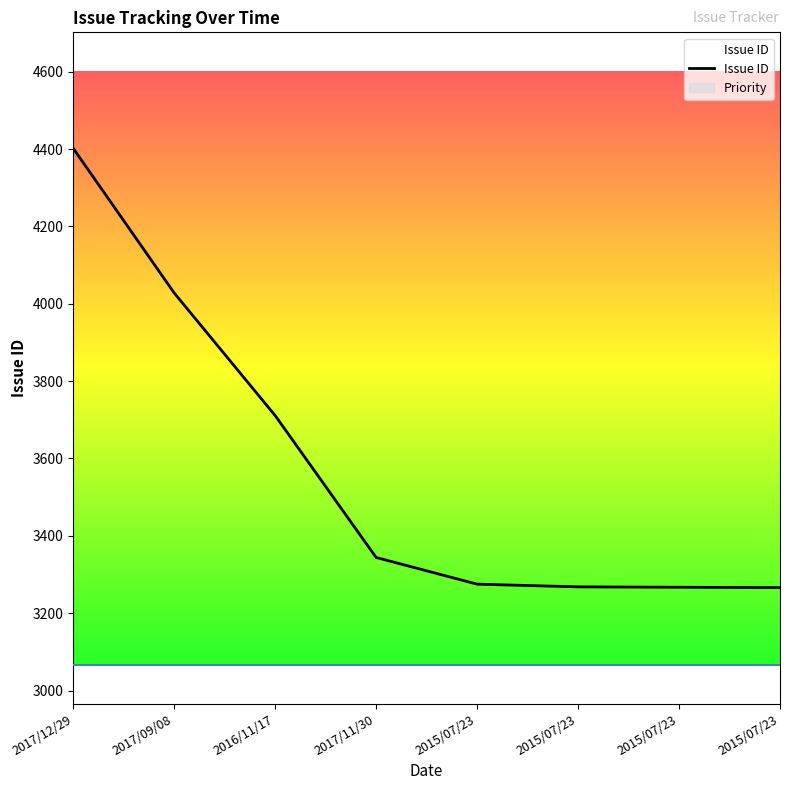

What is the difference between the maximum and minimum values?

1136